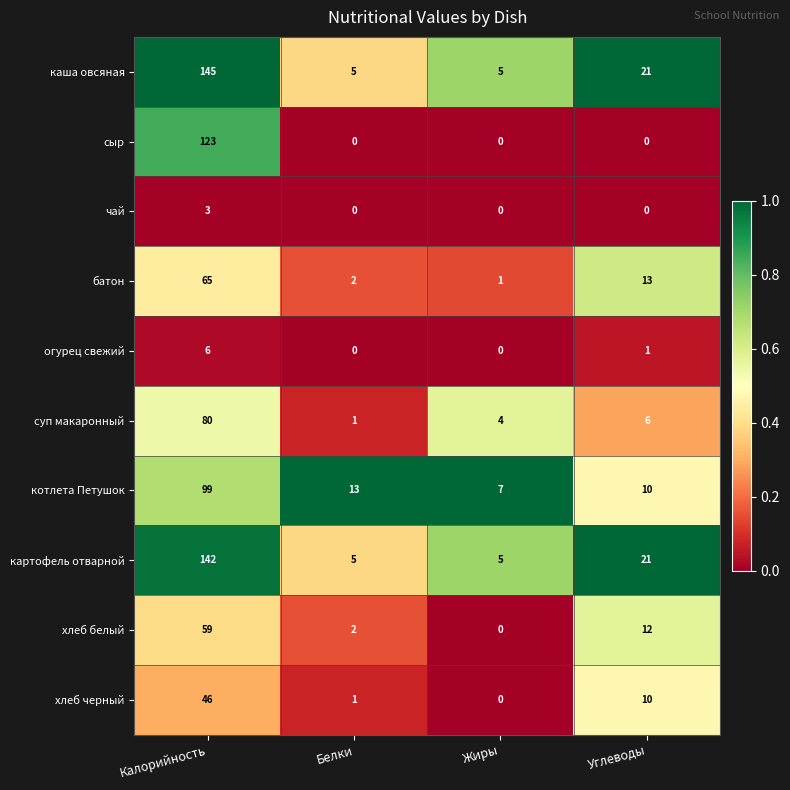

Is it true that каша овсяная equals 3 at Белки?

False